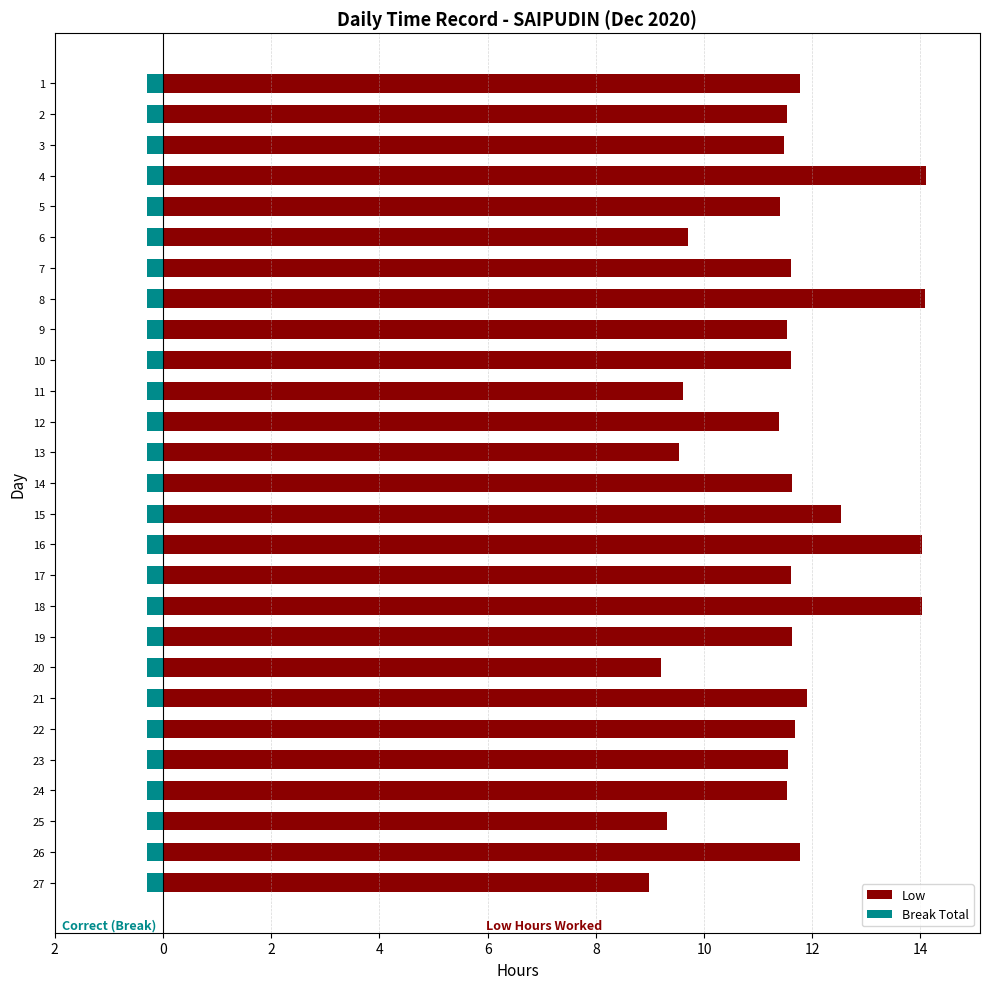

How many values in the Low series exceed 11?

21